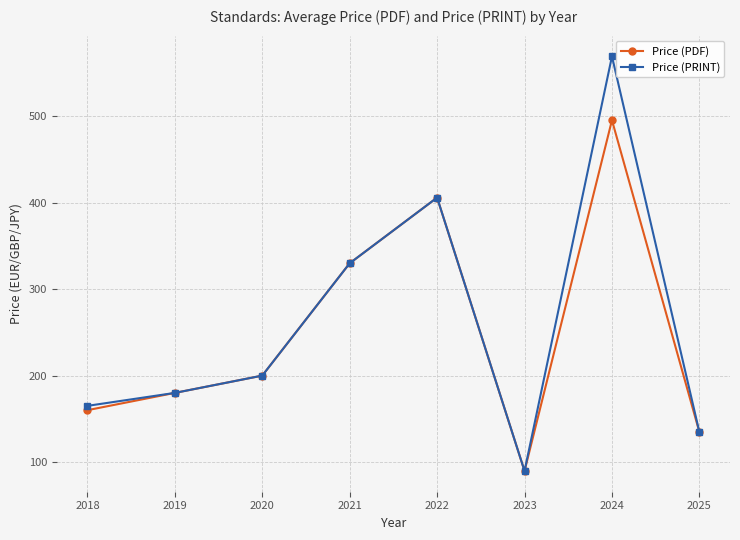

At which category does Price (PRINT) reach its first local valley?

2023